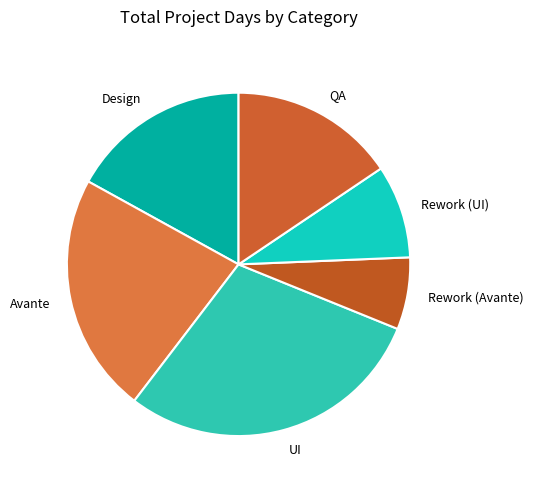

Which category has the biggest portion of the pie?

UI